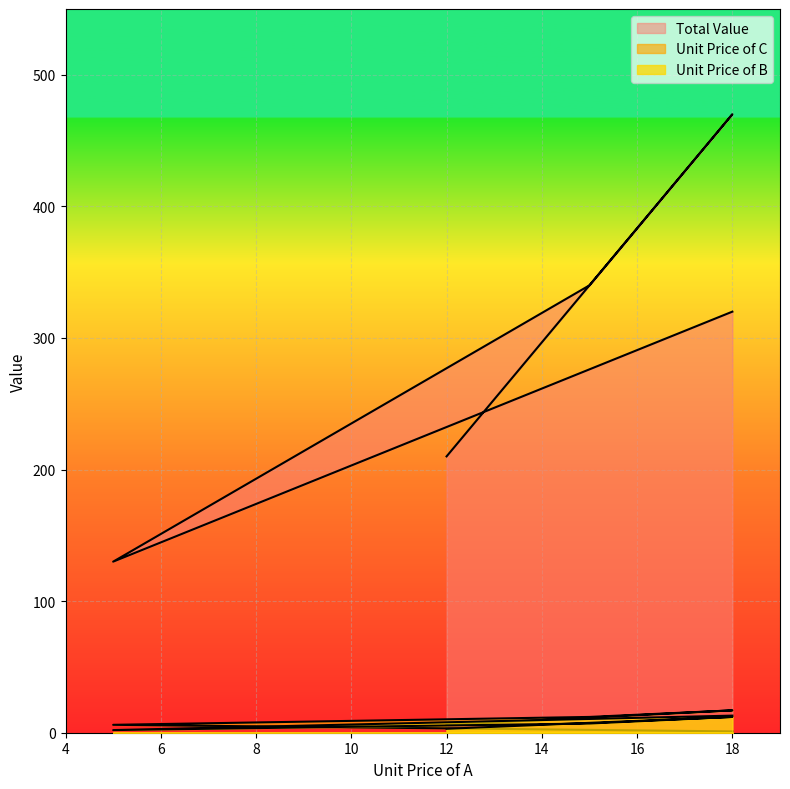

What are all the series names shown in the legend?

Unit Price of B, Unit Price of C, Total Value